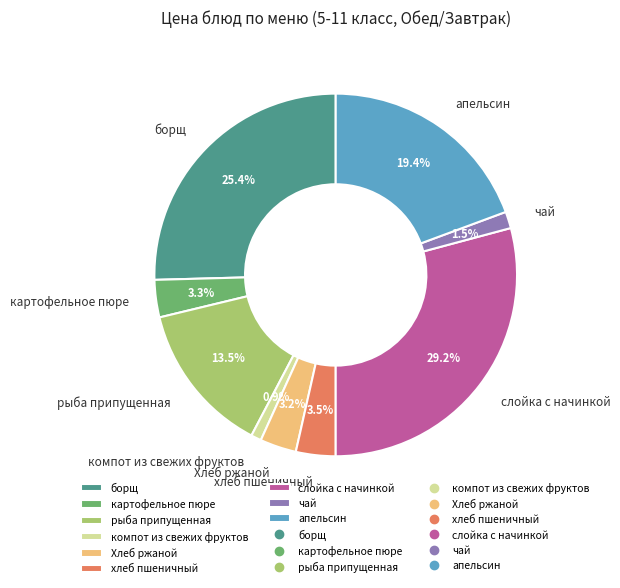

How many segments does this pie chart have?

9